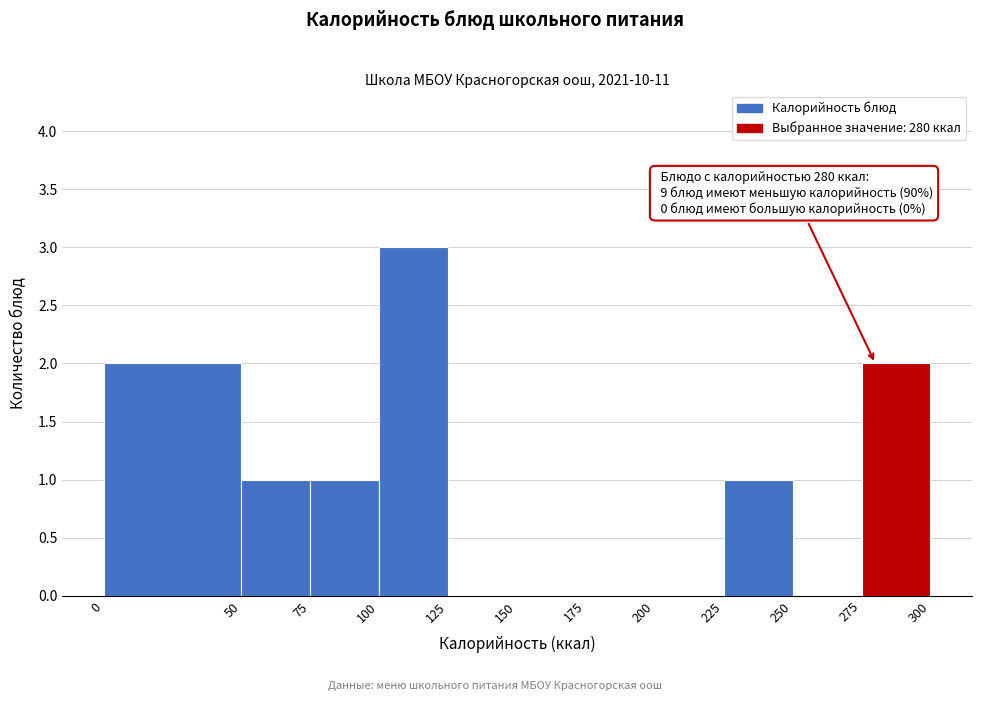

Which range on the x-axis has the tallest bar?

100 to 125